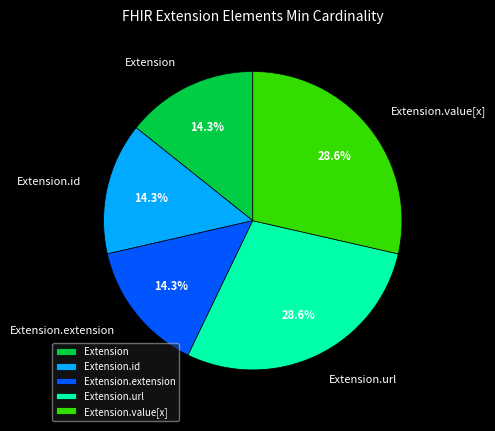

Does any single category account for the majority?

No